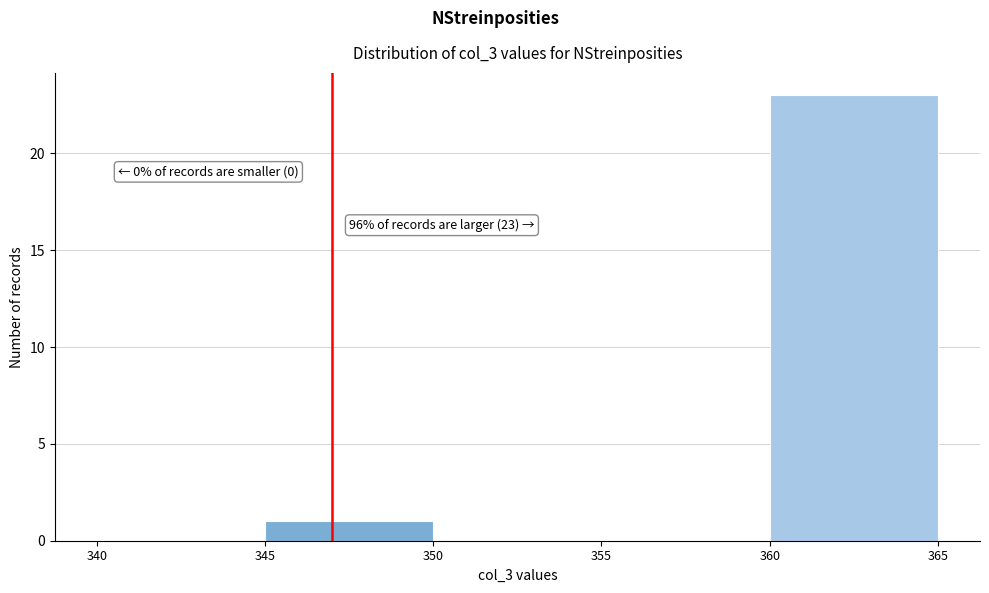

Over which range of the x-axis is the bar tallest?

360 to 365